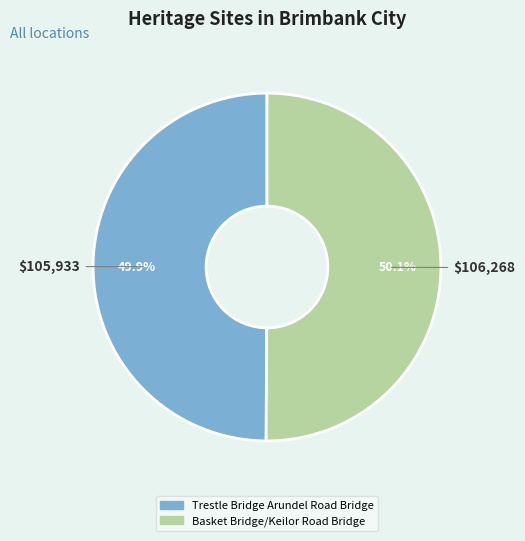

Is the sum of Trestle Bridge Arundel Road Bridge and Basket Bridge/Keilor Road Bridge greater than half?

Yes